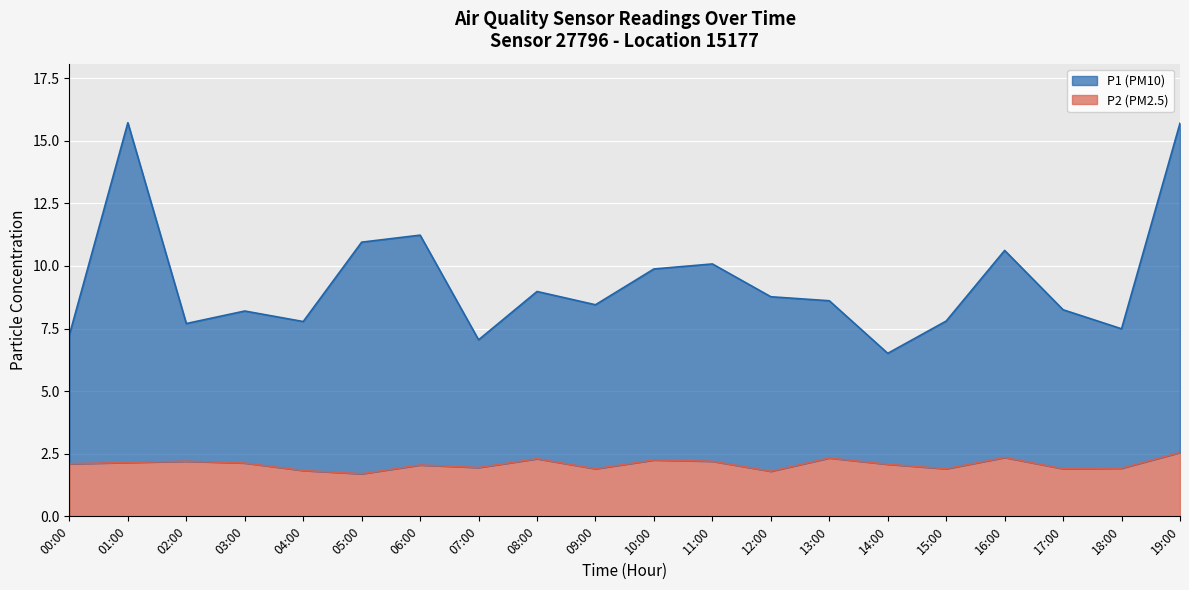

Reading left to right, transcribe all the data shown in this chart.

P1: 00:00=7.2	01:00=15.7	02:00=7.7	03:00=8.2	04:00=7.8	05:00=10.9	06:00=11.2	07:00=7.0	08:00=9.0	09:00=8.4	10:00=9.9	11:00=10.1	12:00=8.8	13:00=8.6	14:00=6.5	15:00=7.8	16:00=10.6	17:00=8.2	18:00=7.5	19:00=15.7
P2: 00:00=2.1	01:00=2.1	02:00=2.2	03:00=2.1	04:00=1.8	05:00=1.7	06:00=2.0	07:00=1.9	08:00=2.3	09:00=1.9	10:00=2.2	11:00=2.2	12:00=1.8	13:00=2.3	14:00=2.1	15:00=1.9	16:00=2.4	17:00=1.9	18:00=1.9	19:00=2.5